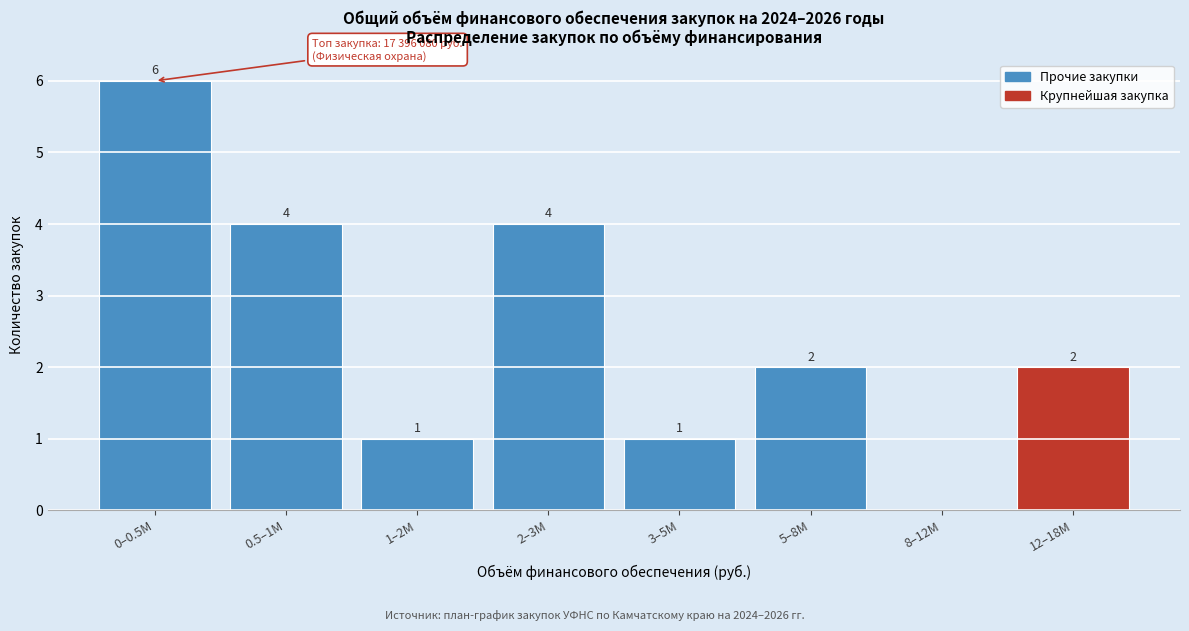

Reading left to right, transcribe all the data shown in this chart.

0–0.5M=6	0.5–1M=4	1–2M=1	2–3M=4	3–5M=1	5–8M=2	8–12M=0	12–18M=2